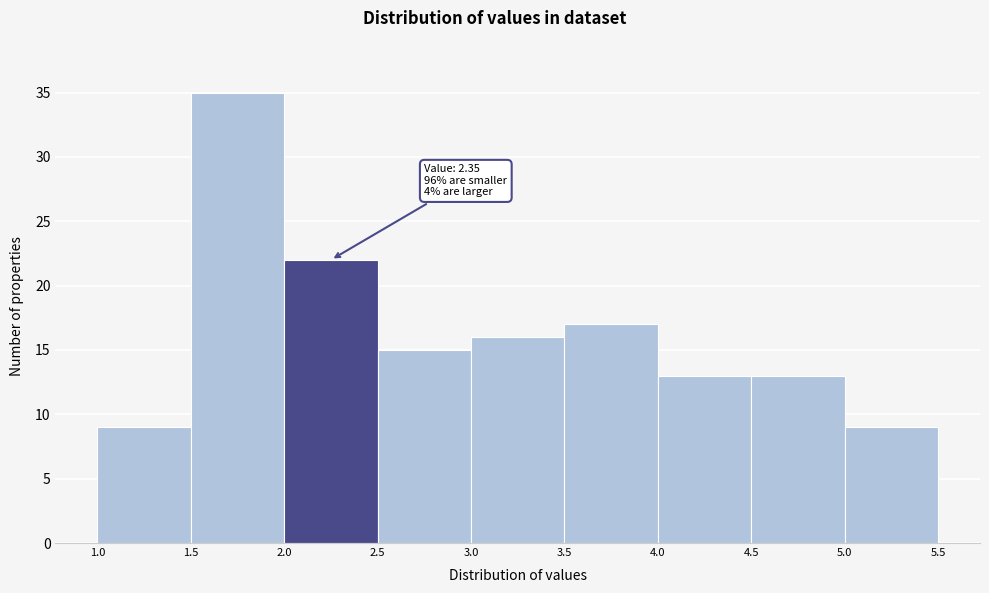

Over which range of the x-axis is the bar tallest?

1.5 to 2.0